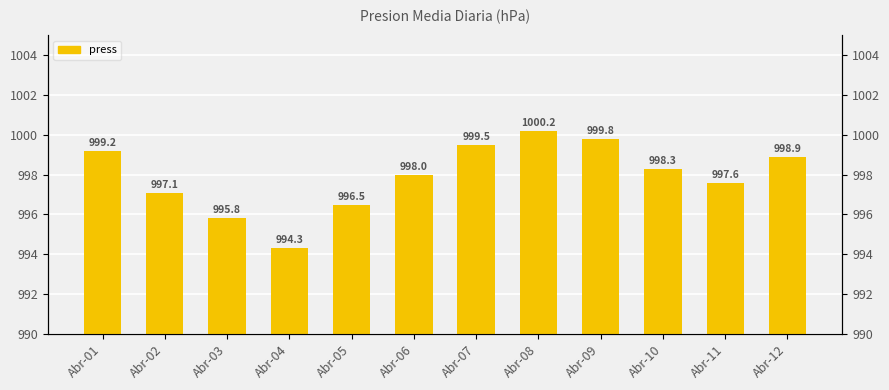

What is the sum of all values?

11975.2